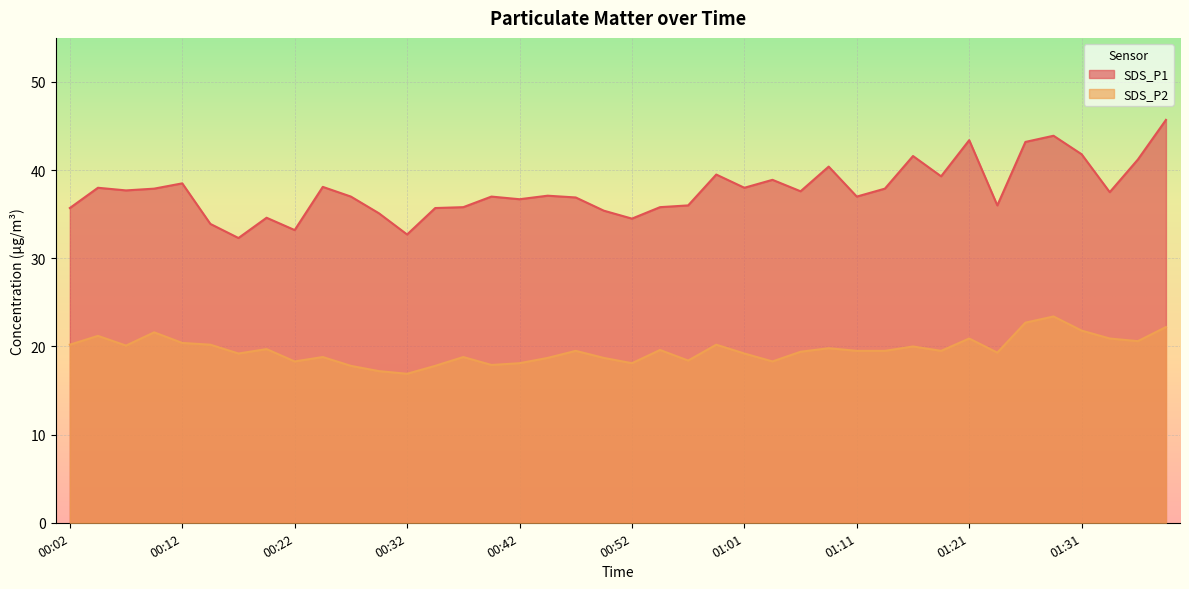

Which series has the largest range (max minus min)?

SDS_P1